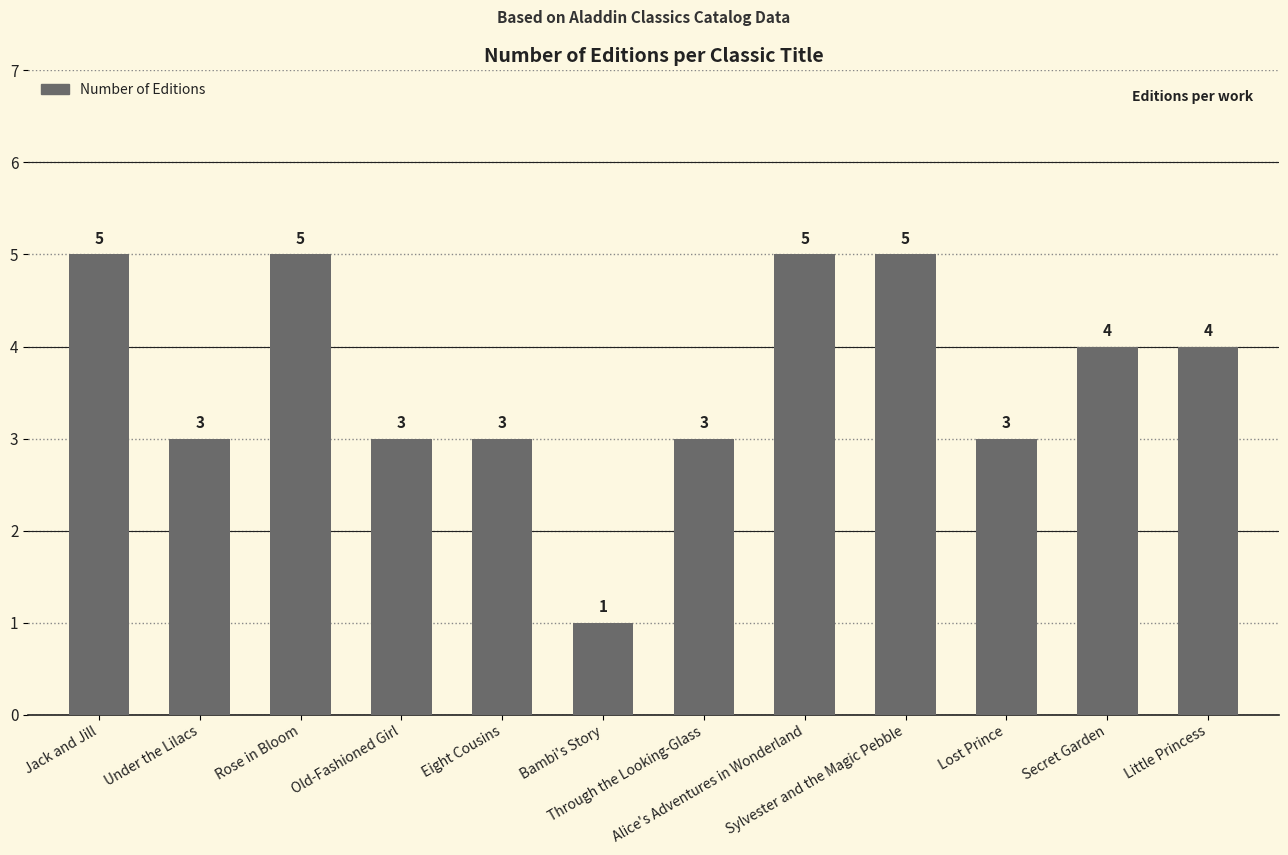

How many bars are there in total?

12